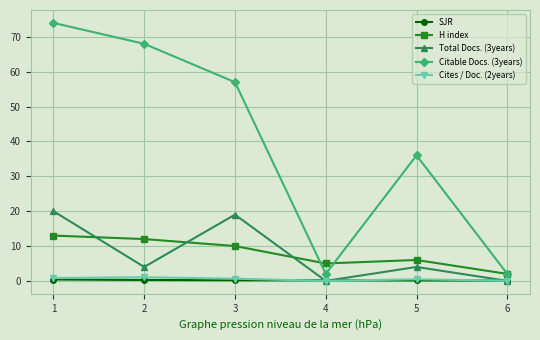

True or false: Citable Docs. (3years) has a value of 68.0 at 2.

True